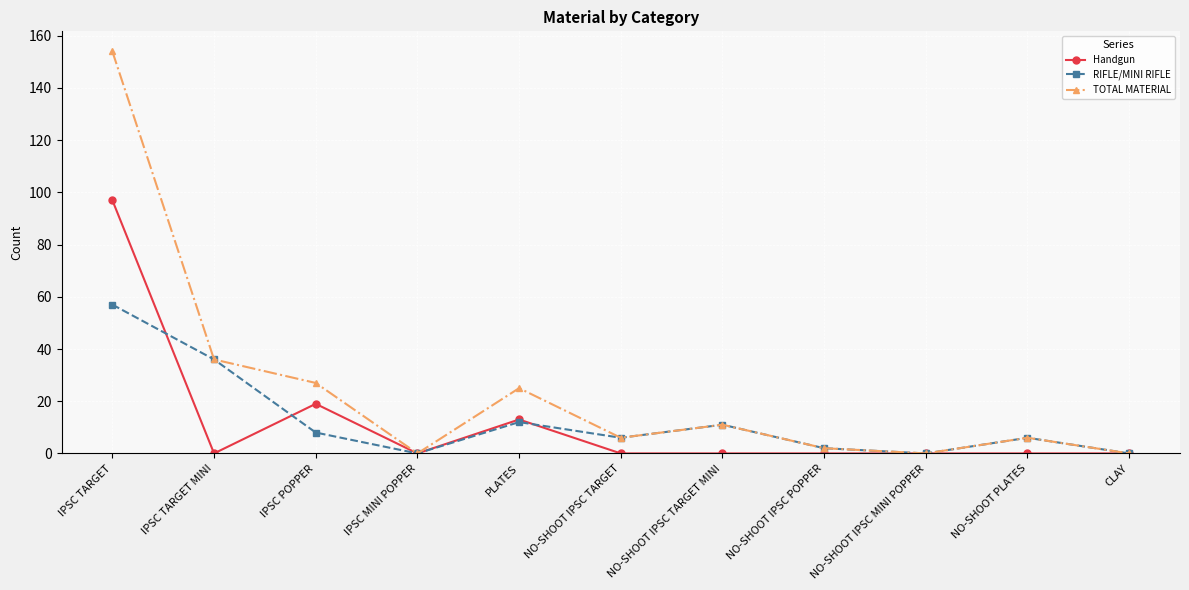

Count the number of data series in this chart.

3